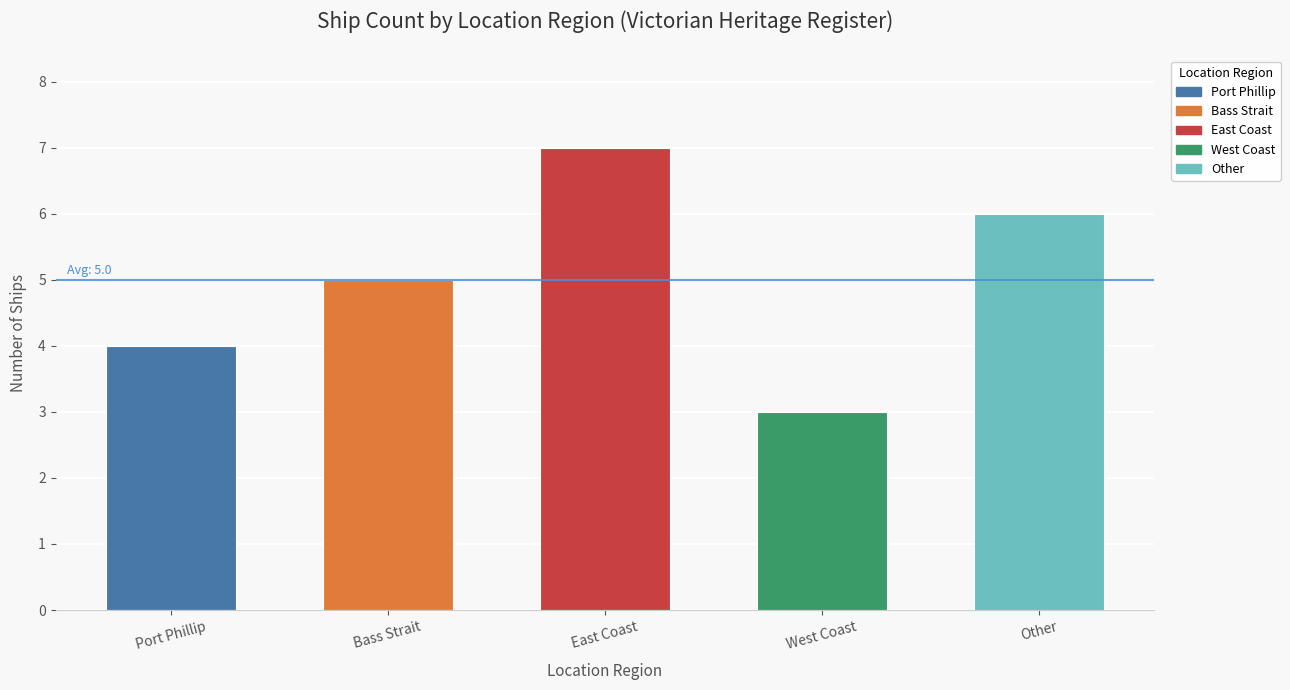

What is the smallest value displayed?

3